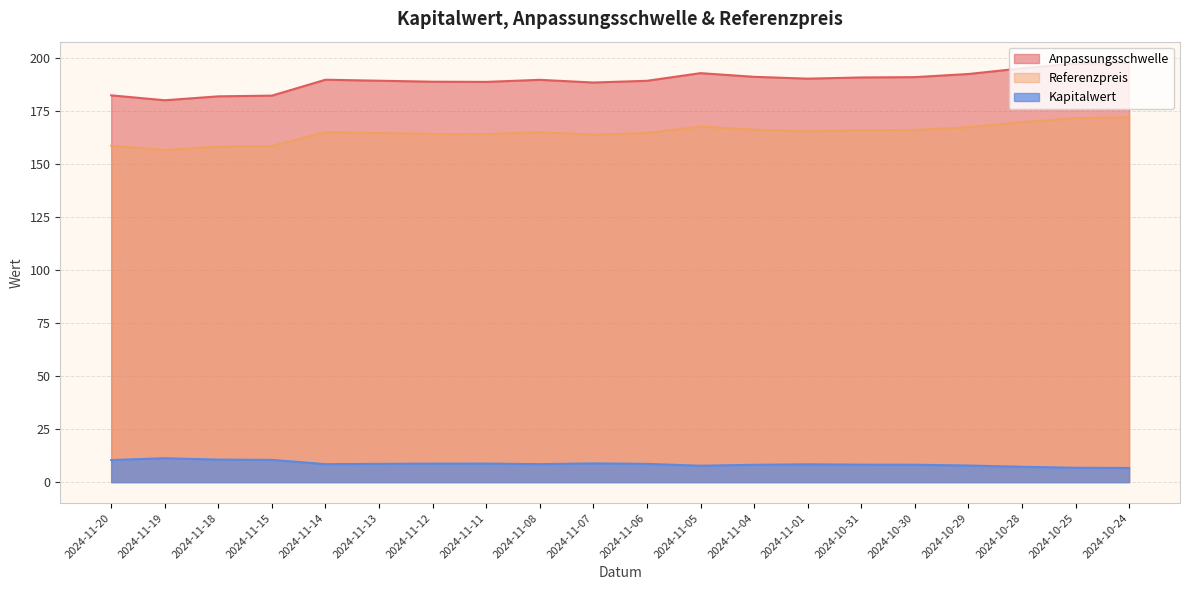

The value of Referenzpreis at 2024-11-20 is 276.0. True or false?

False